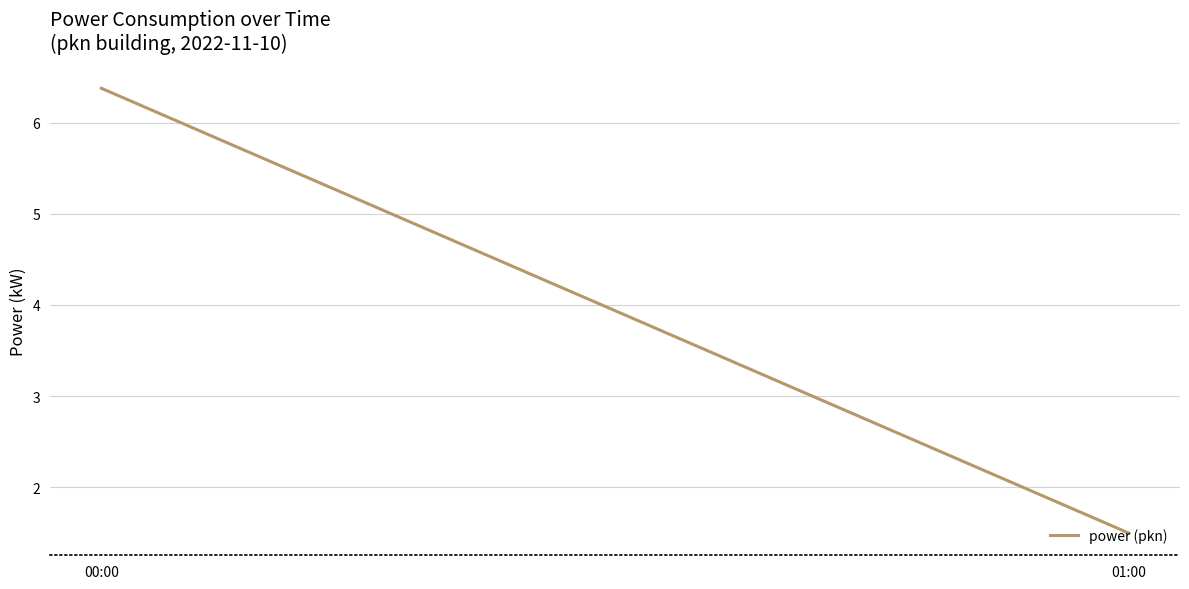

How many data points are above 6?

1